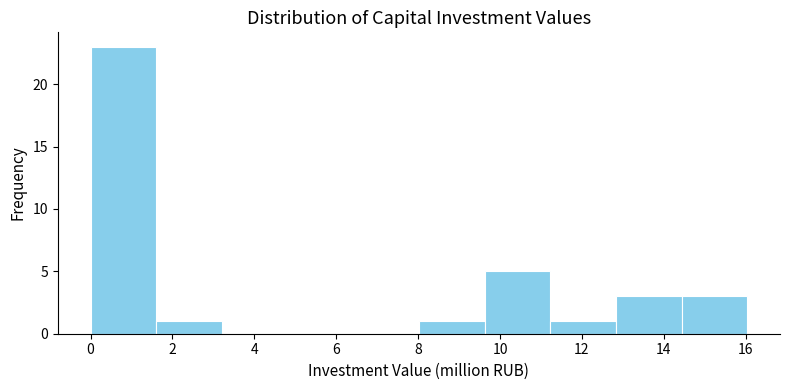

Reading left to right, transcribe this chart: for each bar, give the range it covers on the x-axis and its height. Neither the bar edges nor the heights are printed on the chart, so give them approximately, as read against the axes.

0.0 to 1.6: 23
1.6 to 3.2: 1
3.2 to 4.8: 0
4.8 to 6.4: 0
6.4 to 8.0: 0
8.0 to 9.6: 1
9.6 to 11.2: 5
11.2 to 12.8: 1
12.8 to 14.4: 3
14.4 to 16.0: 3